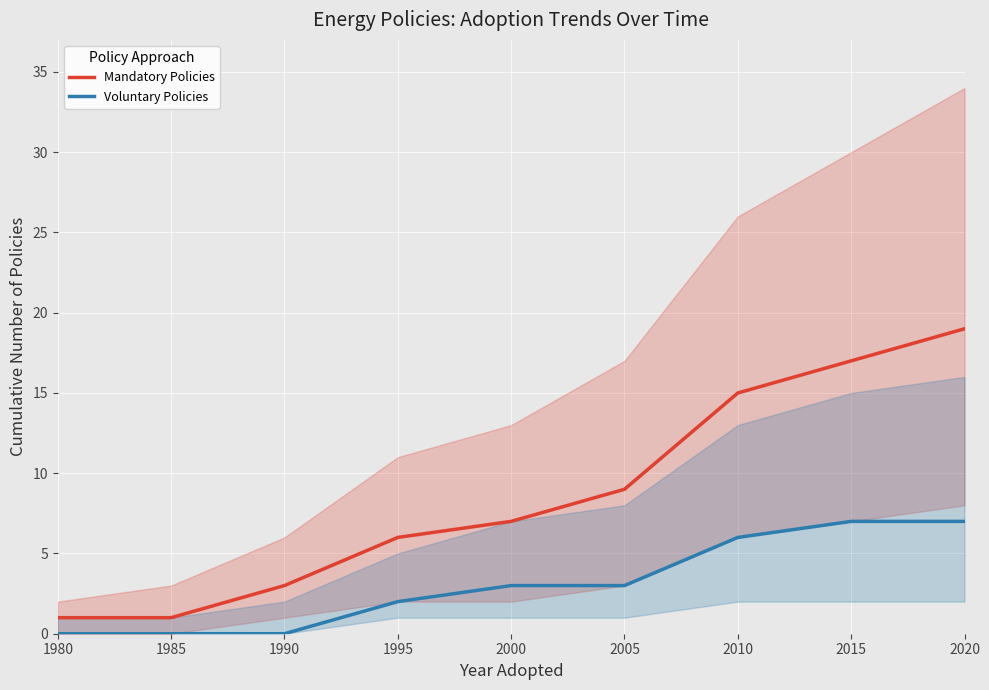

What is the lowest value of the Mandatory Policies series?

1